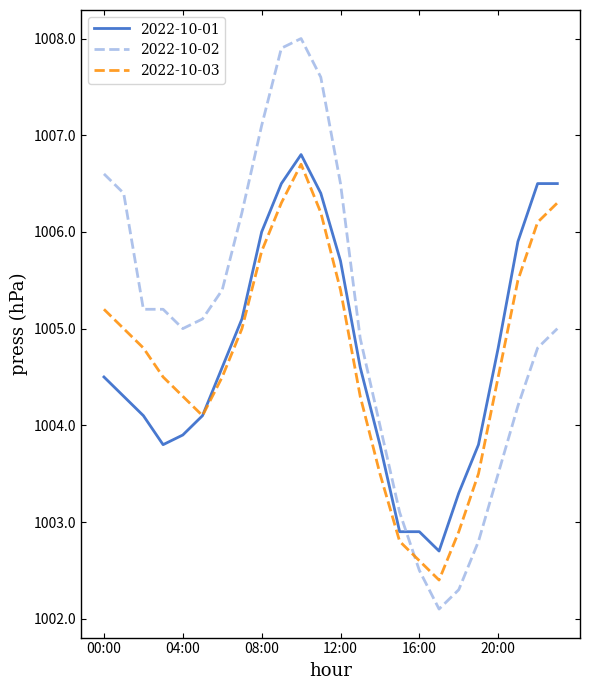

Which series has the widest spread of values?

2022-10-02